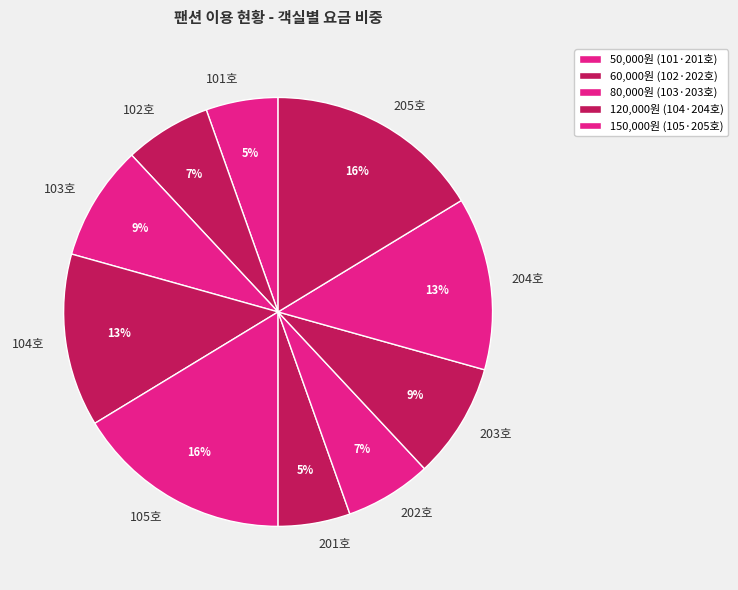

To the nearest percent, what is the difference between the largest and smallest slice percentages?

11%